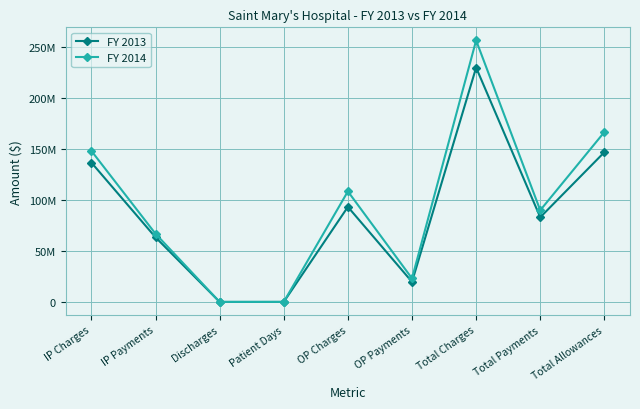

List the series in order of their overall mean, lowest first.

FY 2013, FY 2014